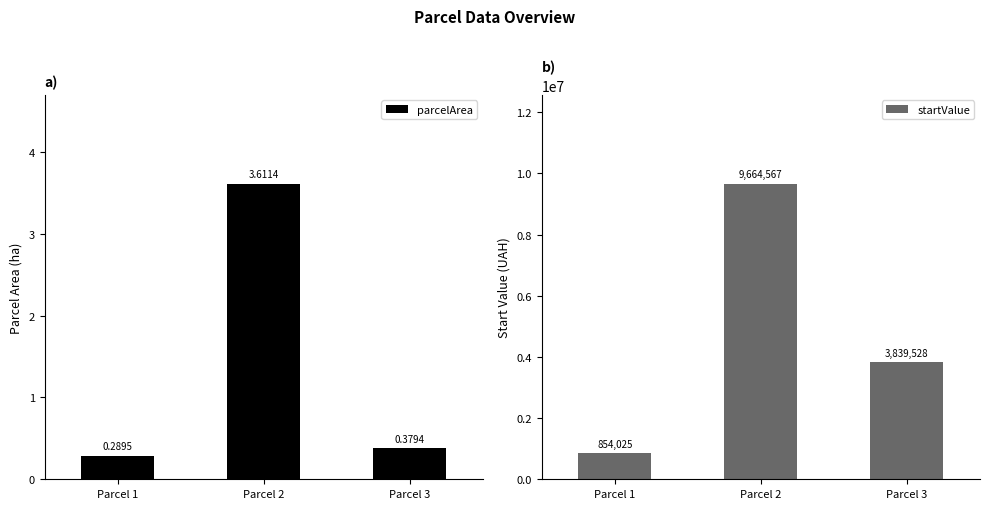

What are all the series names shown in the legend?

parcelArea, startValue